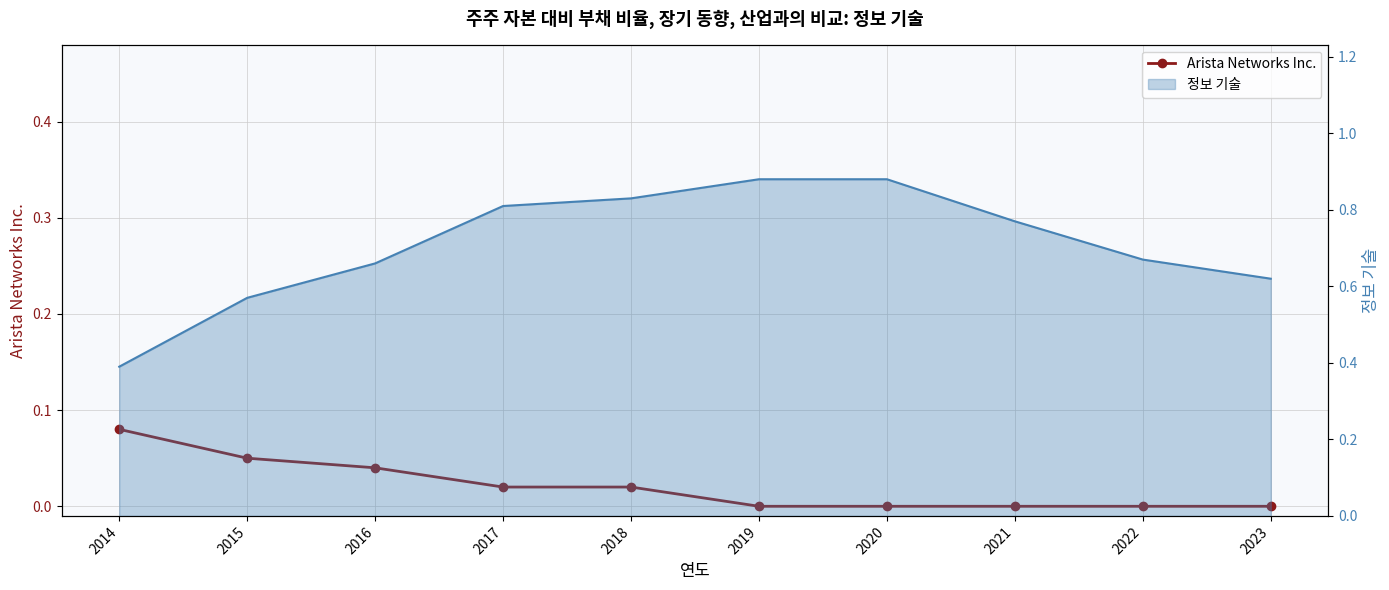

List the labels in order of value, smallest first.

2019, 2020, 2021, 2022, 2023, 2017, 2018, 2016, 2015, 2014